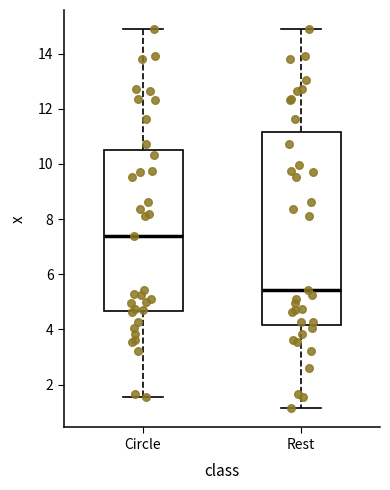

Comparing the boxes themselves (not the whiskers), which one is the tallest?

Rest